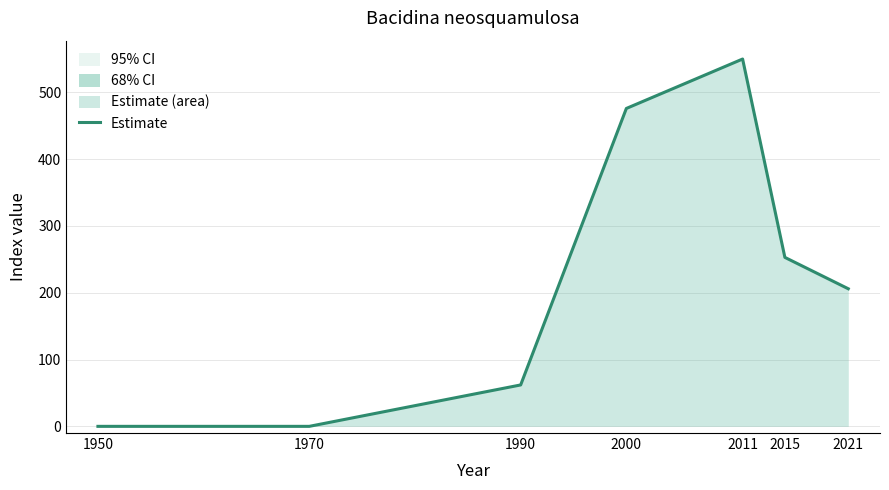

Rank the categories by value from lowest to highest.

1950, 1970, 1990, 2021, 2015, 2000, 2011